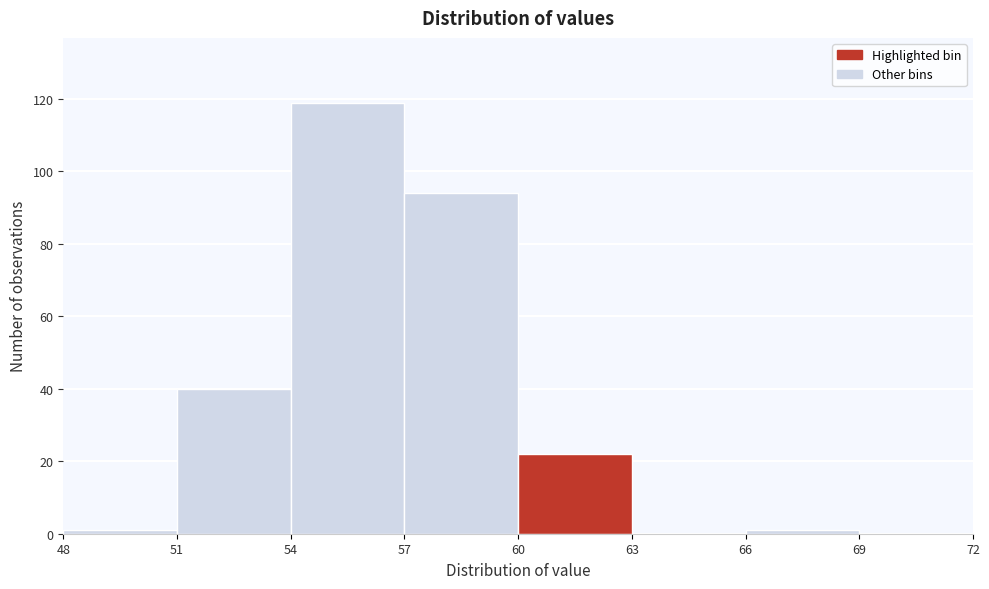

How tall is the bar that spans 51 to 54 on the x-axis? The values are not printed on the chart, so give them approximately, as read against the axis.

40